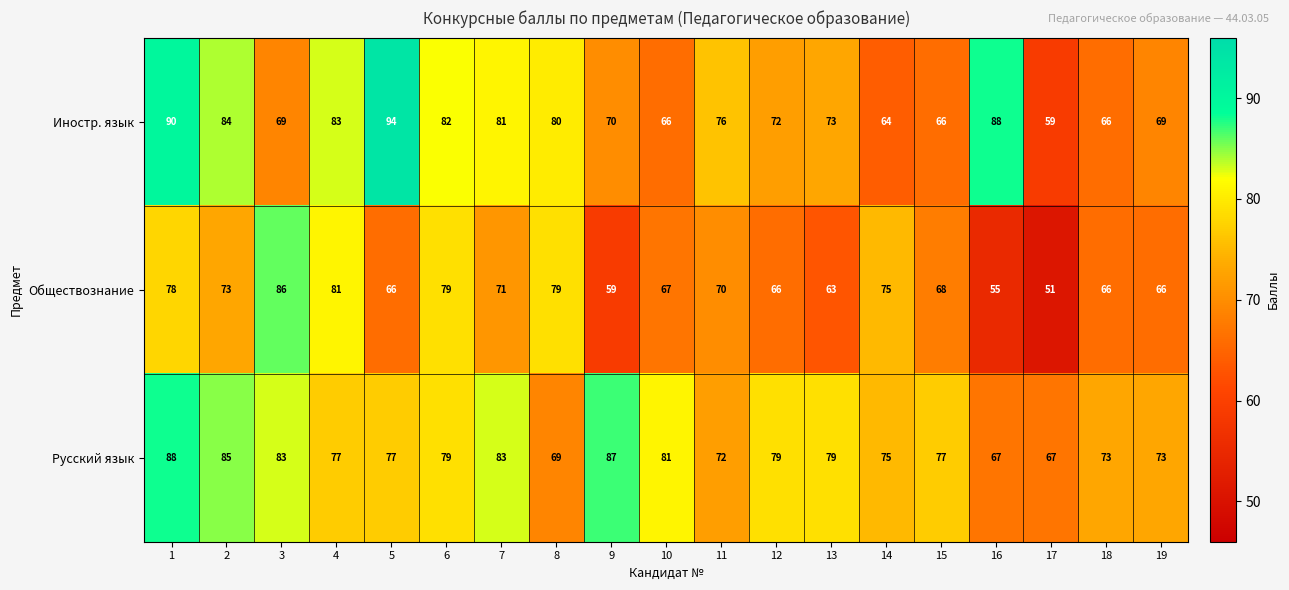

Rank the series by their maximum value, from lowest to highest.

Обществознание, Русский язык, Иностр. язык